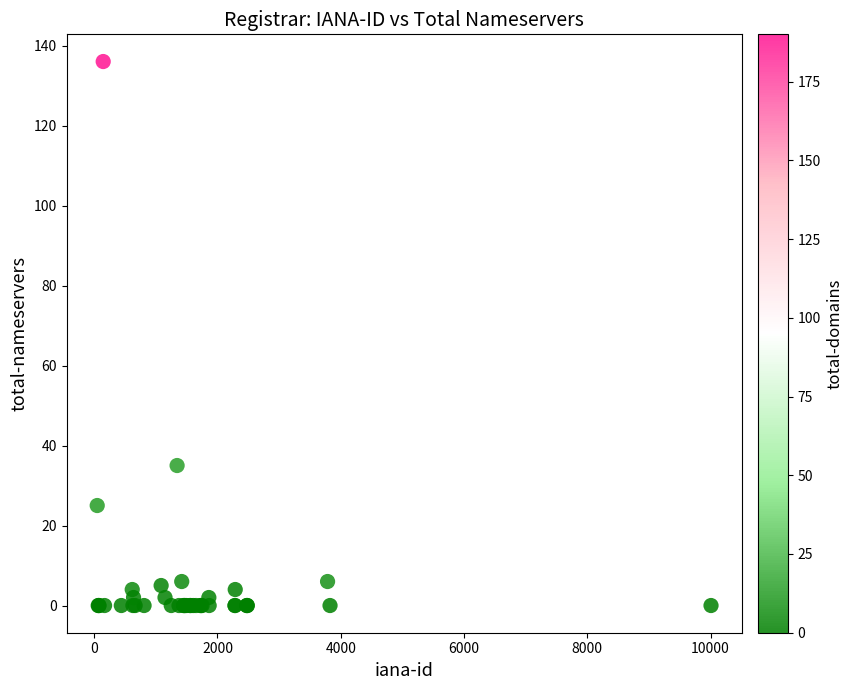

What Y value in the scatter plot is closest to 68?

35